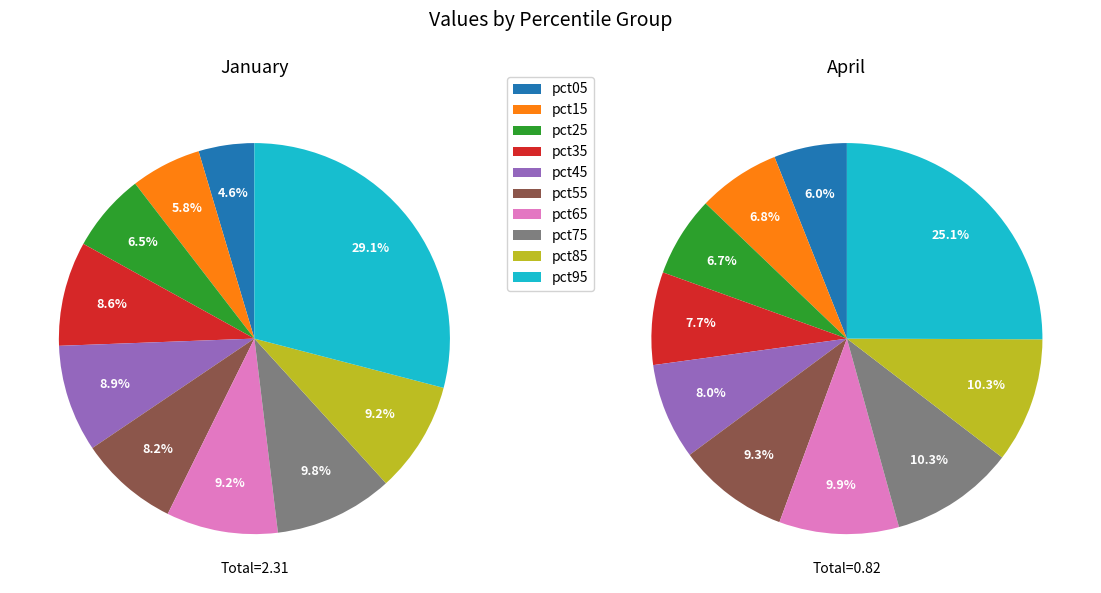

True or false: pct15 accounts for 7% of the total.

True